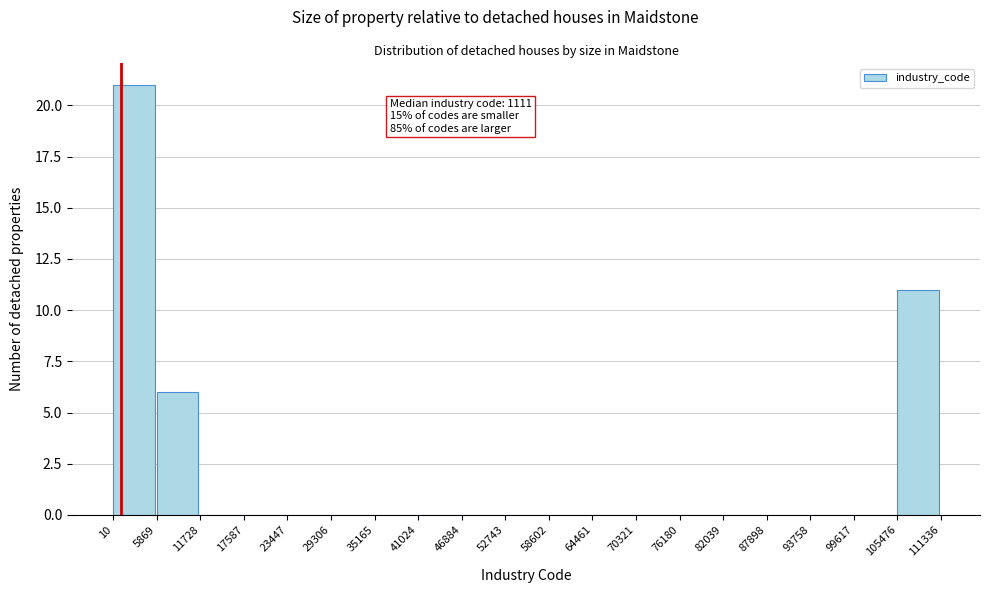

Over which range of the x-axis is the bar tallest?

10 to 5869